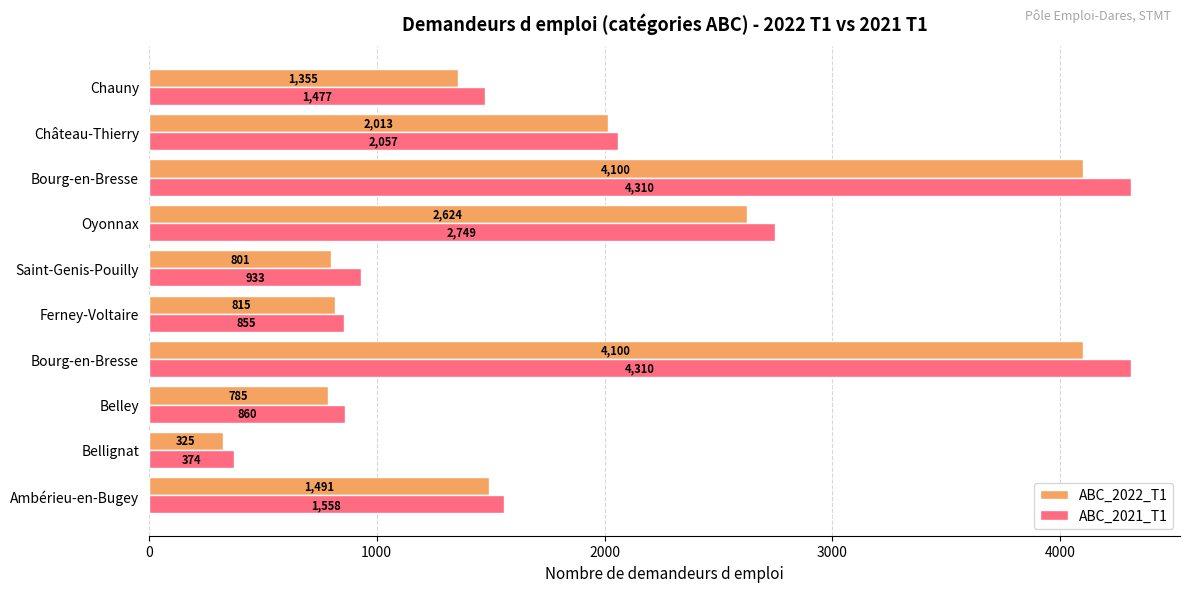

What is the value of the ABC_2021_T1 bar at the 7th from the left?

2749